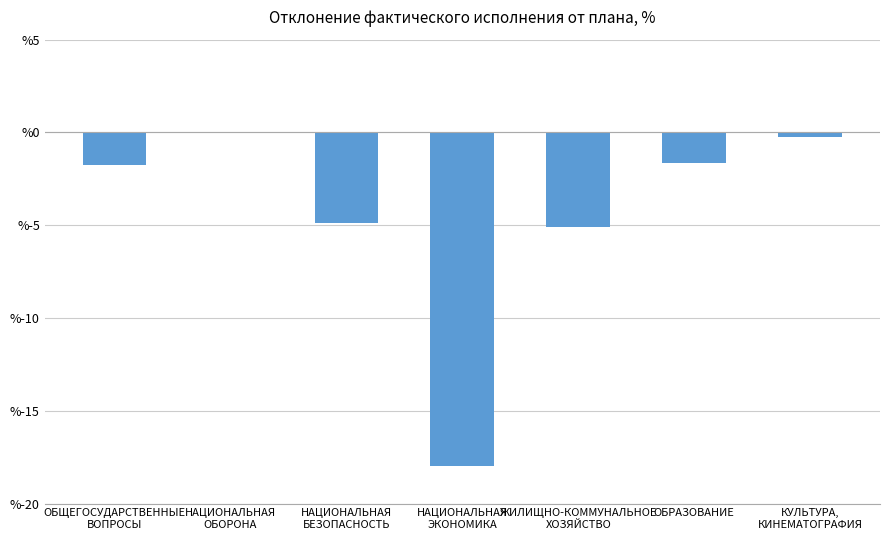

The chart shows a value of -0.2 at КУЛЬТУРА,
КИНЕМАТОГРАФИЯ. True or false?

True